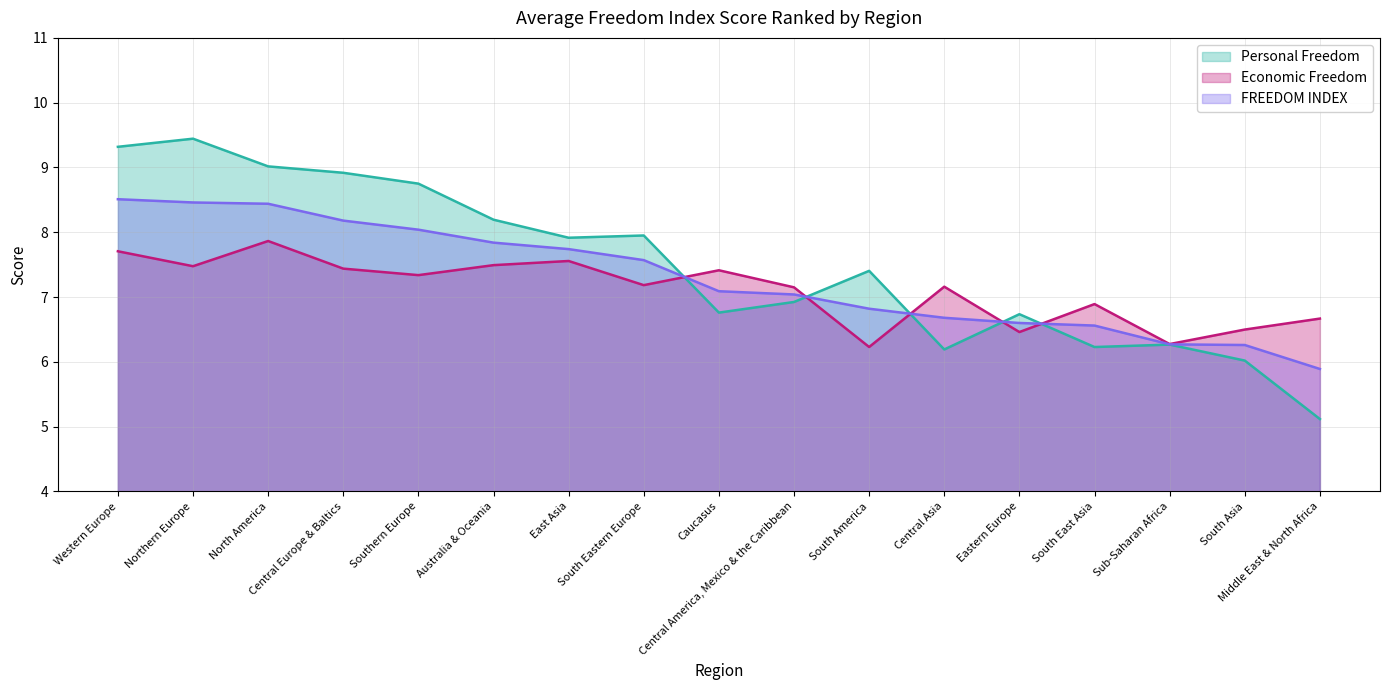

What is the difference between the Personal Freedom values at South America and South East Asia?

1.2